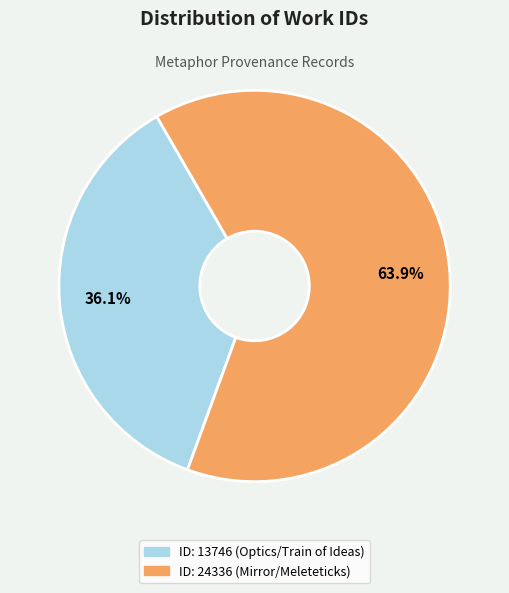

Which category has the smallest portion of the pie?

ID: 13746 (Optics/Train of Ideas)